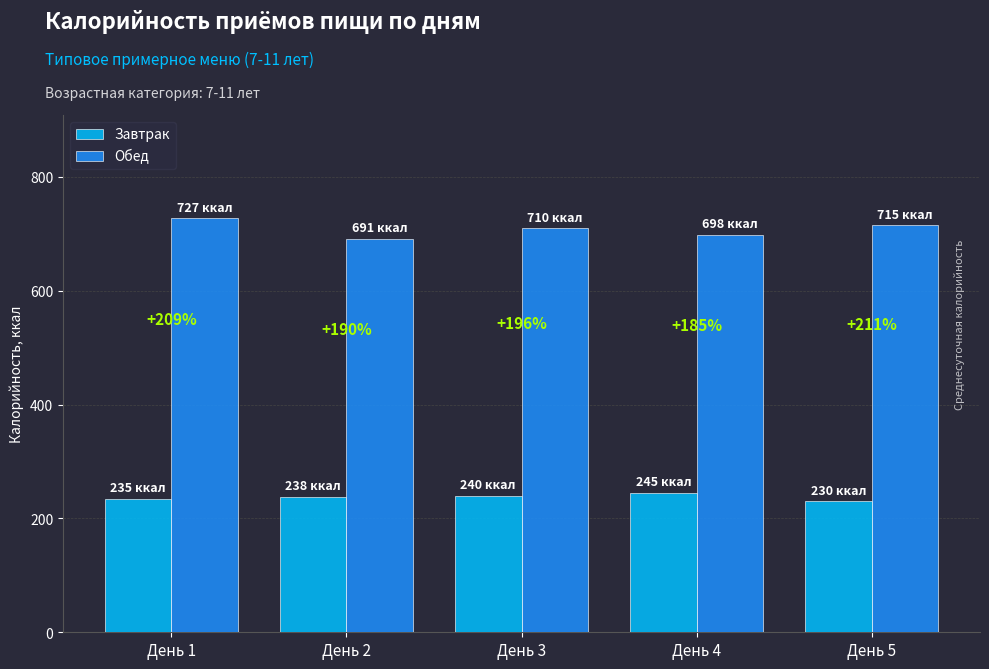

How many groups of bars are there?

5